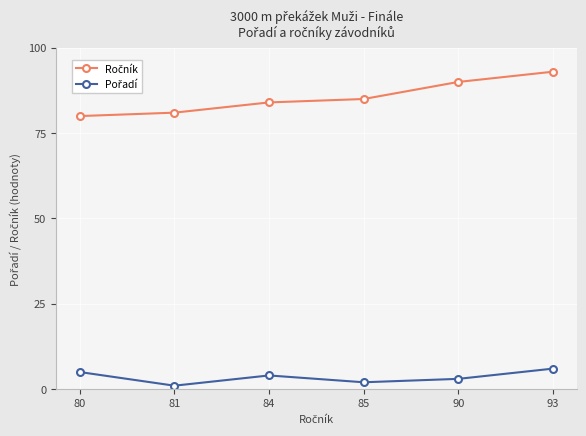

At which category is the sum across all series the highest?

93